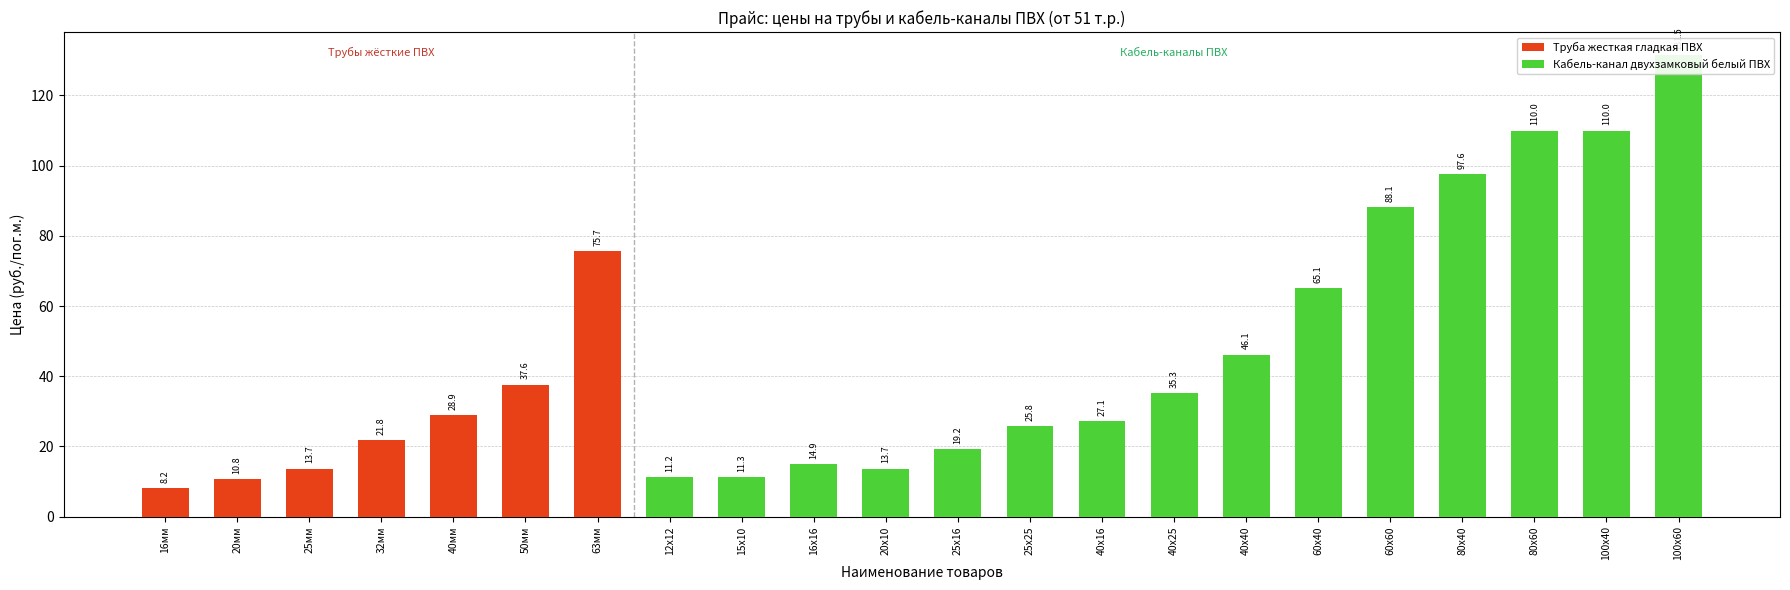

Where is Труба жесткая гладкая ПВХ nearest to the value 37?

50мм